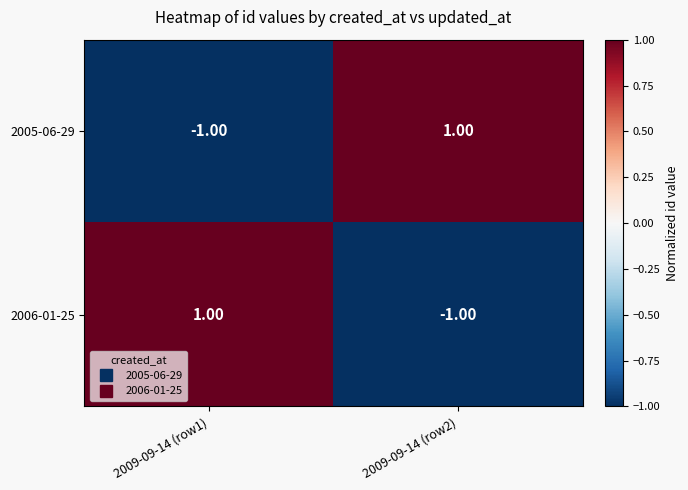

List the labels in order of 2006-01-25 value, largest first.

2009-09-14 (row1), 2009-09-14 (row2)